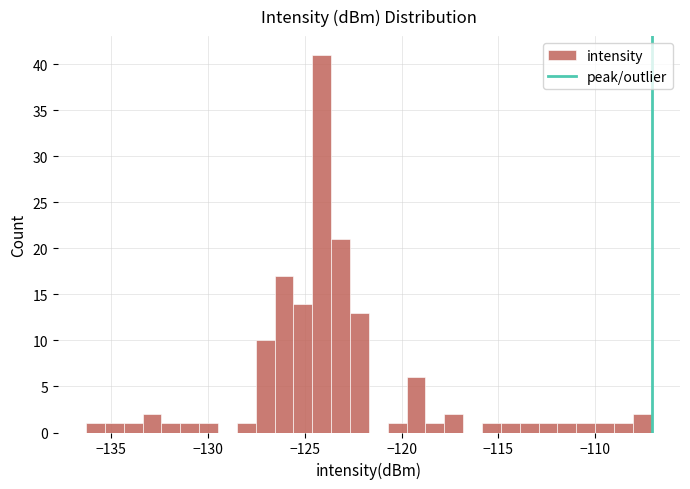

Read against the x-axis, roughly where is the centre of the tallest bar?

-124.0